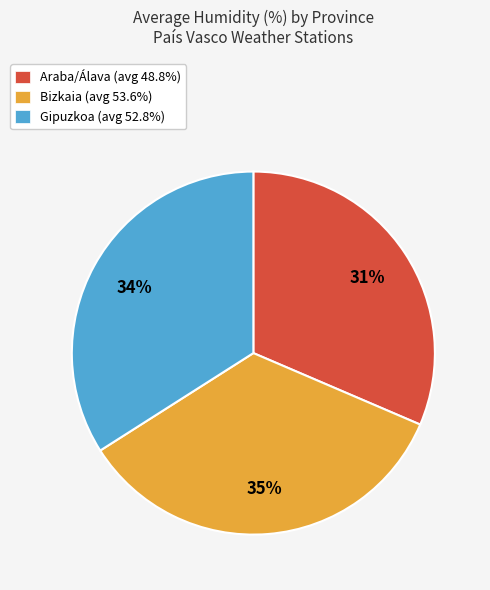

To the nearest percent, what percentage of the pie is Gipuzkoa (avg 52.8%)?

34%